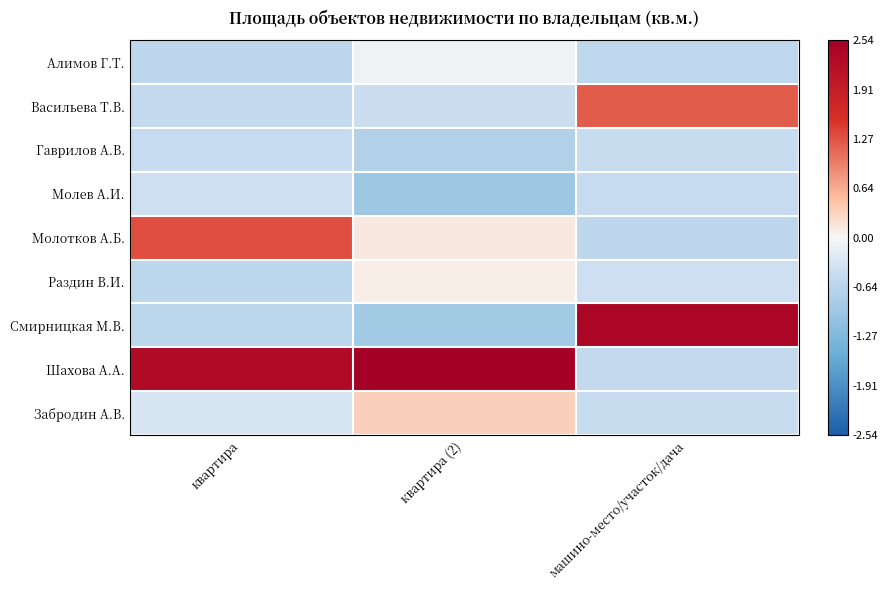

Reading left to right, list all the values displayed in this chart.

Алимов Г.Т.: квартира=-0.6	квартира (2)=-0.1	машино-место/участок/дача=-0.6
Васильева Т.В.: квартира=-0.5	квартира (2)=-0.5	машино-место/участок/дача=1.2
Гаврилов А.В.: квартира=-0.5	квартира (2)=-0.7	машино-место/участок/дача=-0.5
Молев А.И.: квартира=-0.4	квартира (2)=-0.9	машино-место/участок/дача=-0.5
Молотков А.Б.: квартира=1.3	квартира (2)=0.1	машино-место/участок/дача=-0.6
Раздин В.И.: квартира=-0.6	квартира (2)=0.1	машино-место/участок/дача=-0.4
Смирницкая М.В.: квартира=-0.6	квартира (2)=-0.9	машино-место/участок/дача=2.4
Шахова А.А.: квартира=2.3	квартира (2)=2.5	машино-место/участок/дача=-0.5
Забродин А.В.: квартира=-0.3	квартира (2)=0.4	машино-место/участок/дача=-0.5